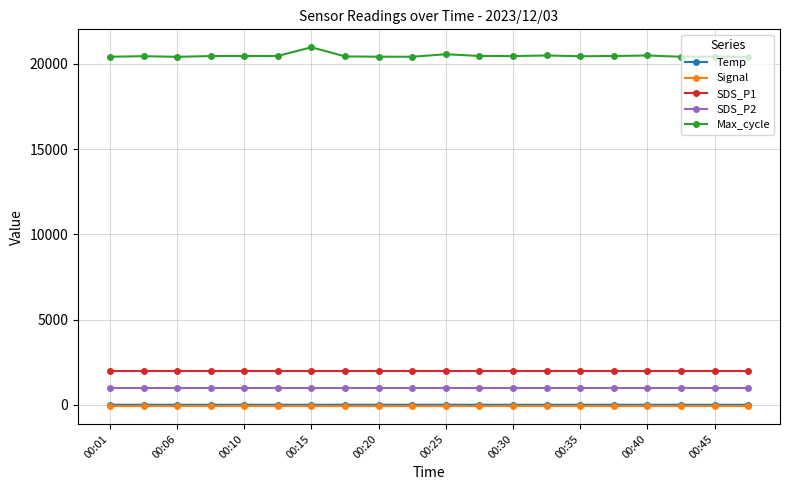

Which series has the widest spread of values?

Max_cycle